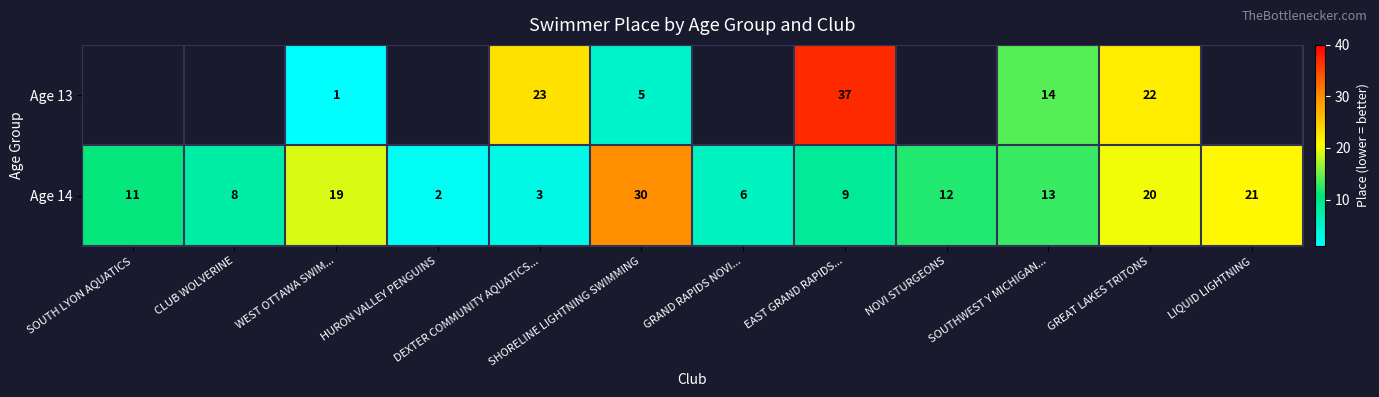

What is the minimum value shown in the chart?

1.0